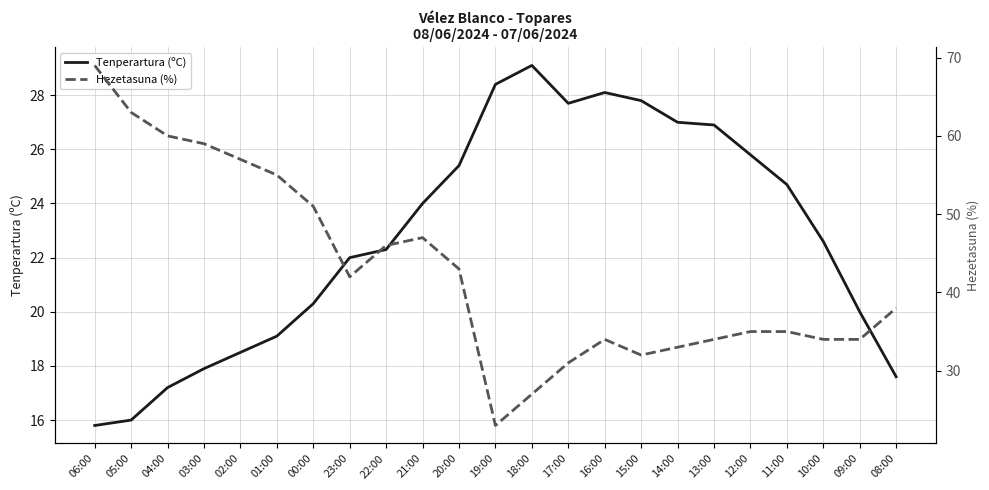

What is the minimum value for Hezetasuna (%)?

23.0